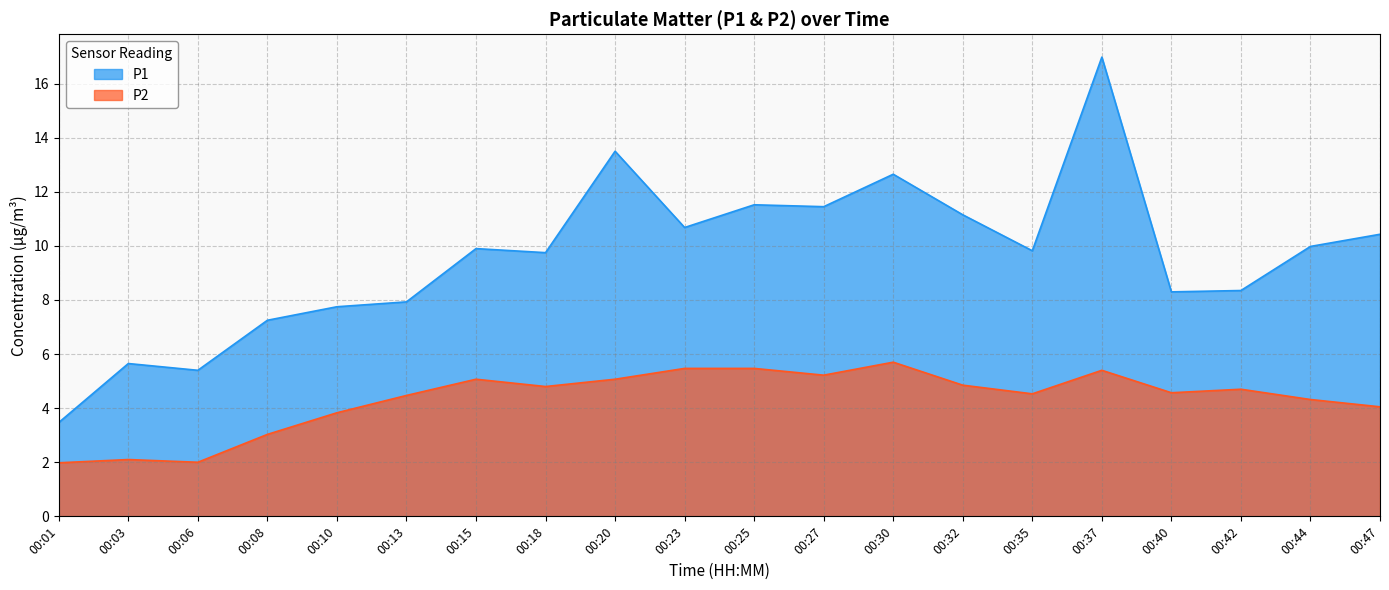

List the series in order of their overall mean, highest first.

P1, P2